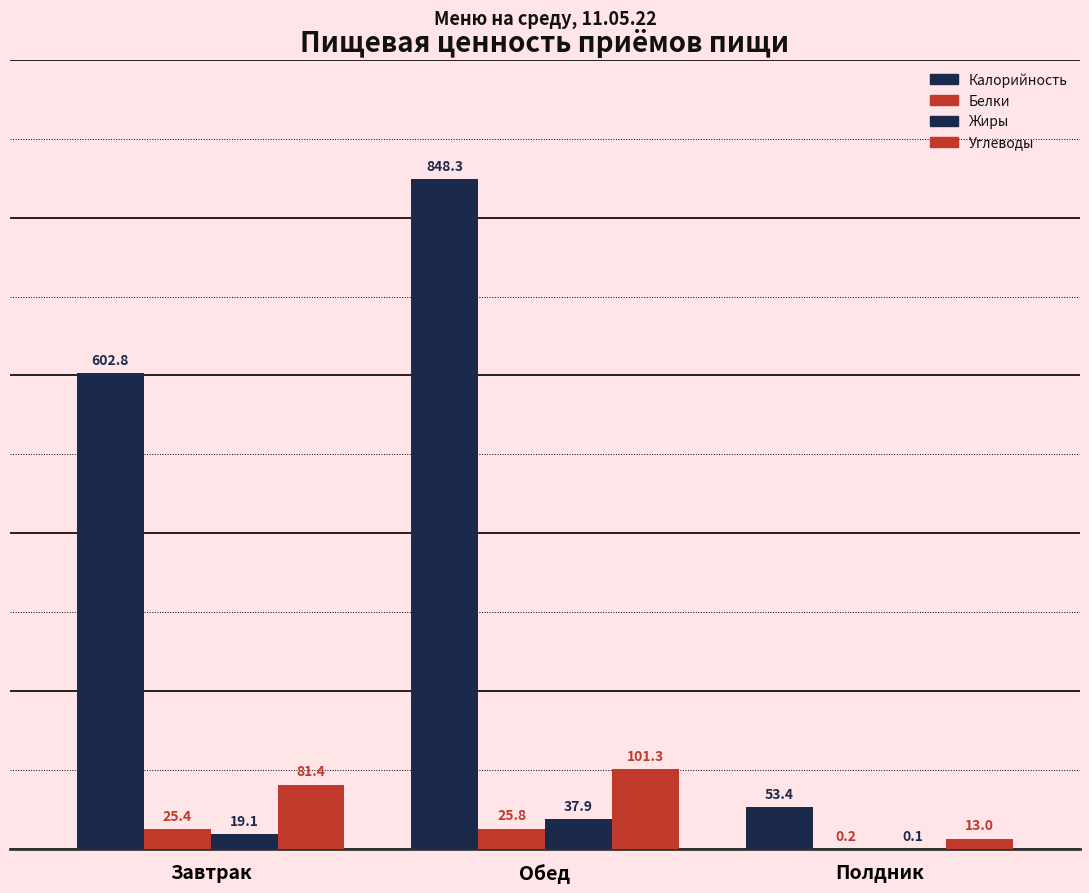

What is the maximum value for Белки?

25.8